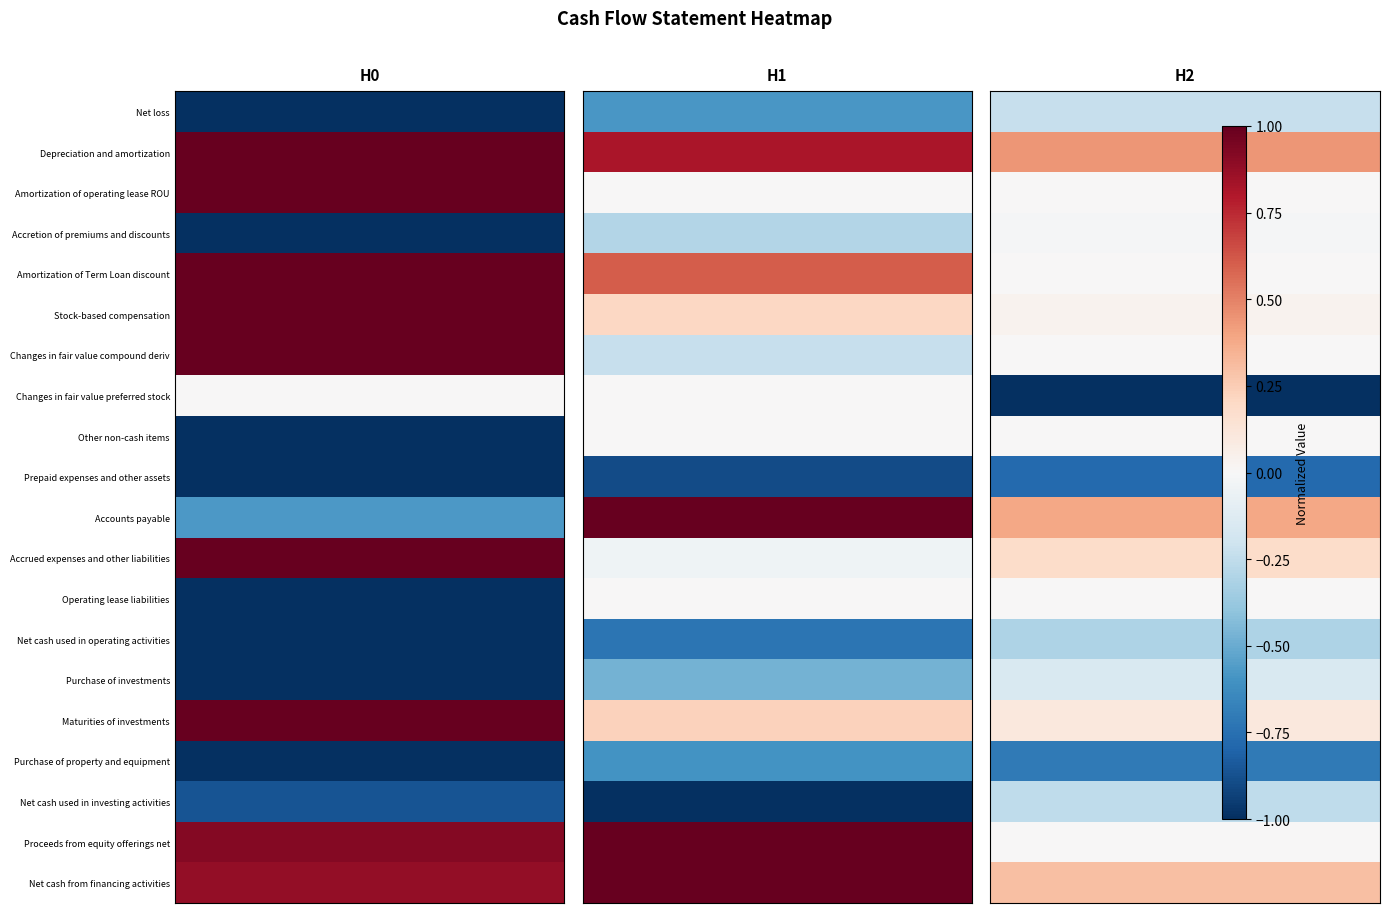

Count the number of data series in this chart.

20